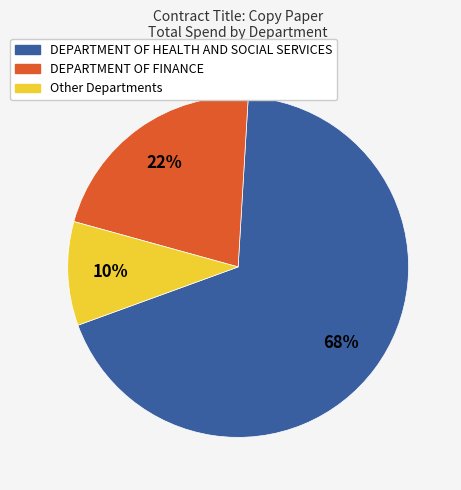

To the nearest percent, what is the average slice percentage?

33%